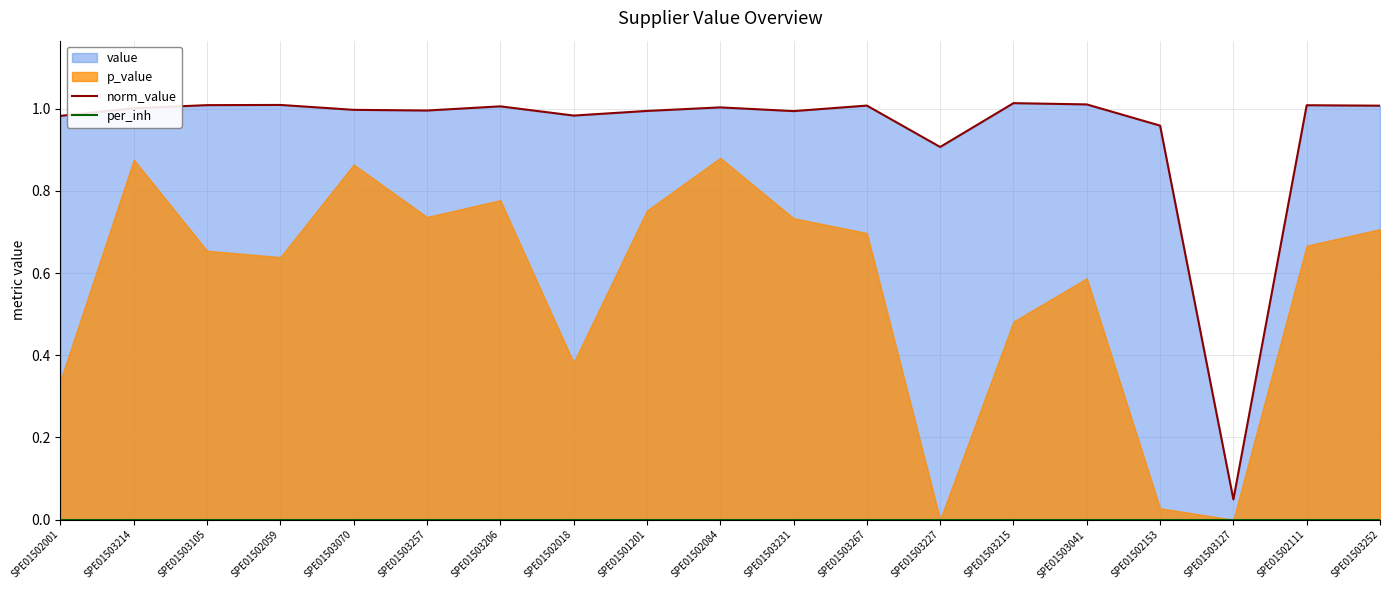

What is the value of the norm_value point at the 19th from the left?

1.0